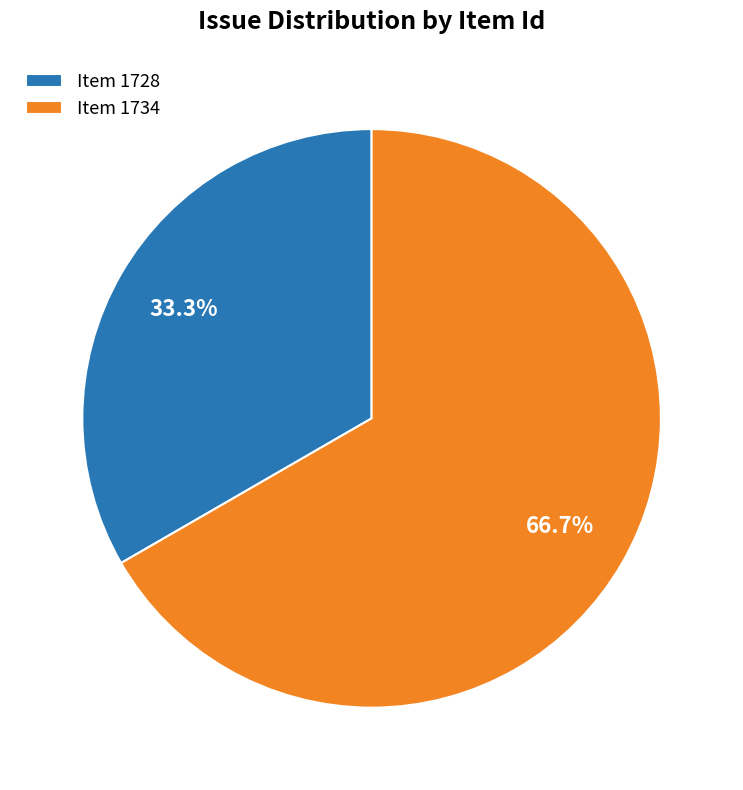

What is the majority slice?

Item 1734